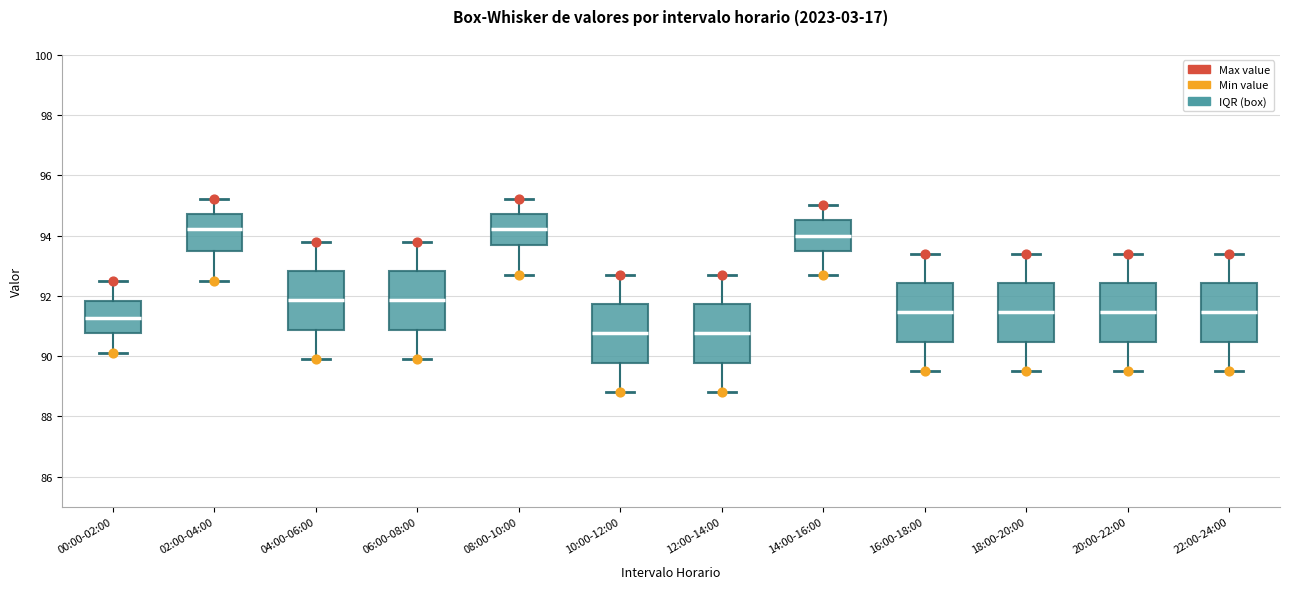

Reading left to right, read every box against the y-axis: the position of its median line, the range the box covers, and the ends of its whiskers. The values are not printed on the chart, so give them approximately, as read against the axis.

00:00-02:00: median 91.2, box 90.8 to 91.8, whiskers 90.2 to 92.6
02:00-04:00: median 94.2, box 93.4 to 94.8, whiskers 92.6 to 95.2
04:00-06:00: median 91.8, box 90.8 to 92.8, whiskers 90.0 to 93.8
06:00-08:00: median 91.8, box 90.8 to 92.8, whiskers 90.0 to 93.8
08:00-10:00: median 94.2, box 93.6 to 94.8, whiskers 92.8 to 95.2
10:00-12:00: median 90.8, box 89.8 to 91.8, whiskers 88.8 to 92.8
12:00-14:00: median 90.8, box 89.8 to 91.8, whiskers 88.8 to 92.8
14:00-16:00: median 94.0, box 93.6 to 94.6, whiskers 92.8 to 95.0
16:00-18:00: median 91.4, box 90.4 to 92.4, whiskers 89.6 to 93.4
18:00-20:00: median 91.4, box 90.4 to 92.4, whiskers 89.6 to 93.4
20:00-22:00: median 91.4, box 90.4 to 92.4, whiskers 89.6 to 93.4
22:00-24:00: median 91.4, box 90.4 to 92.4, whiskers 89.6 to 93.4